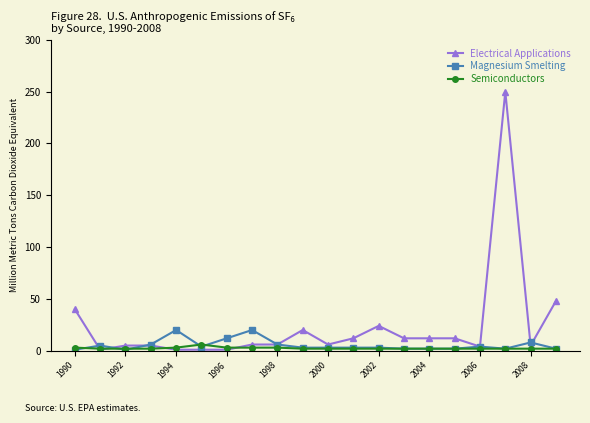

What is the minimum value for Electrical Applications?

1